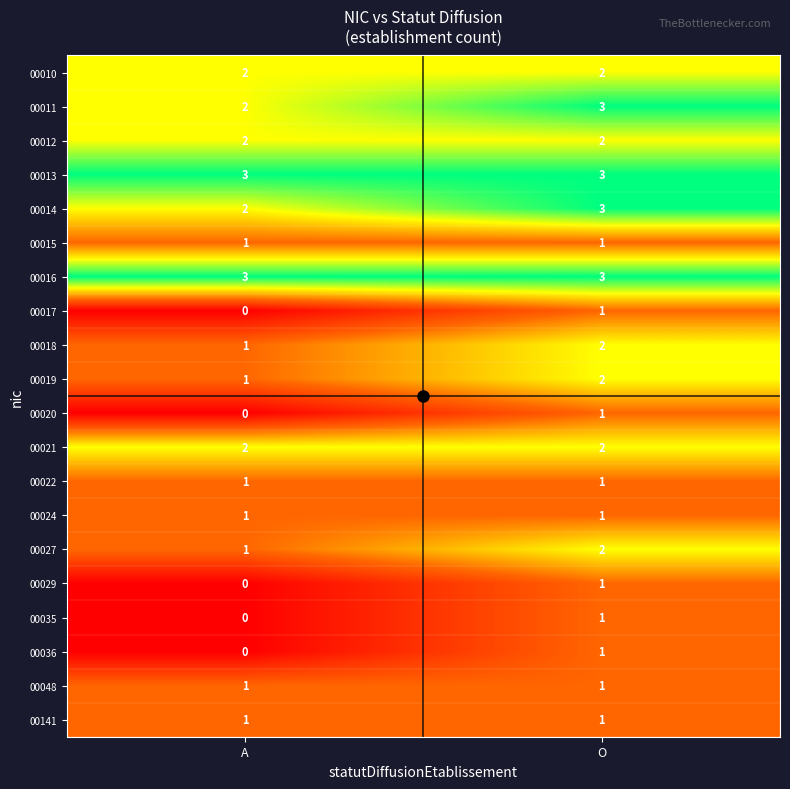

List the labels in order of 00018 value, smallest first.

A, O